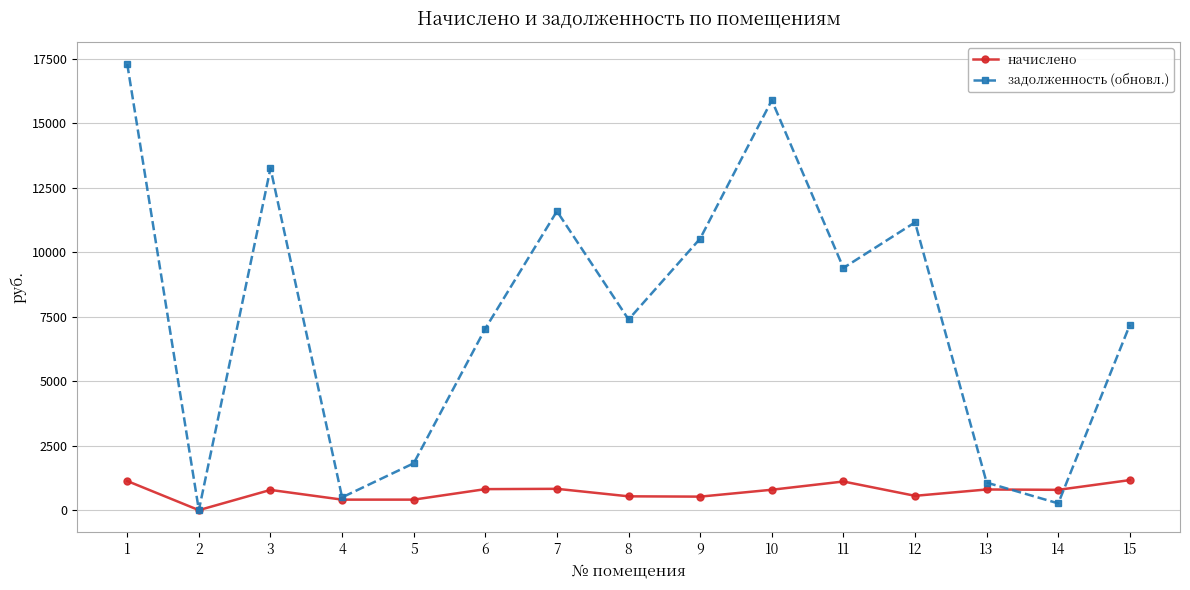

What is the spread (max minus min) of values at 5?

1410.0